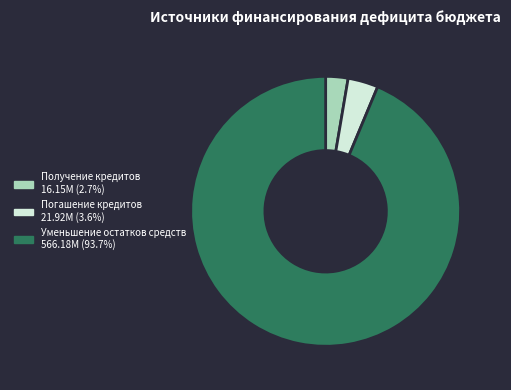

Which category has the biggest portion of the pie?

Уменьшение остатков средств